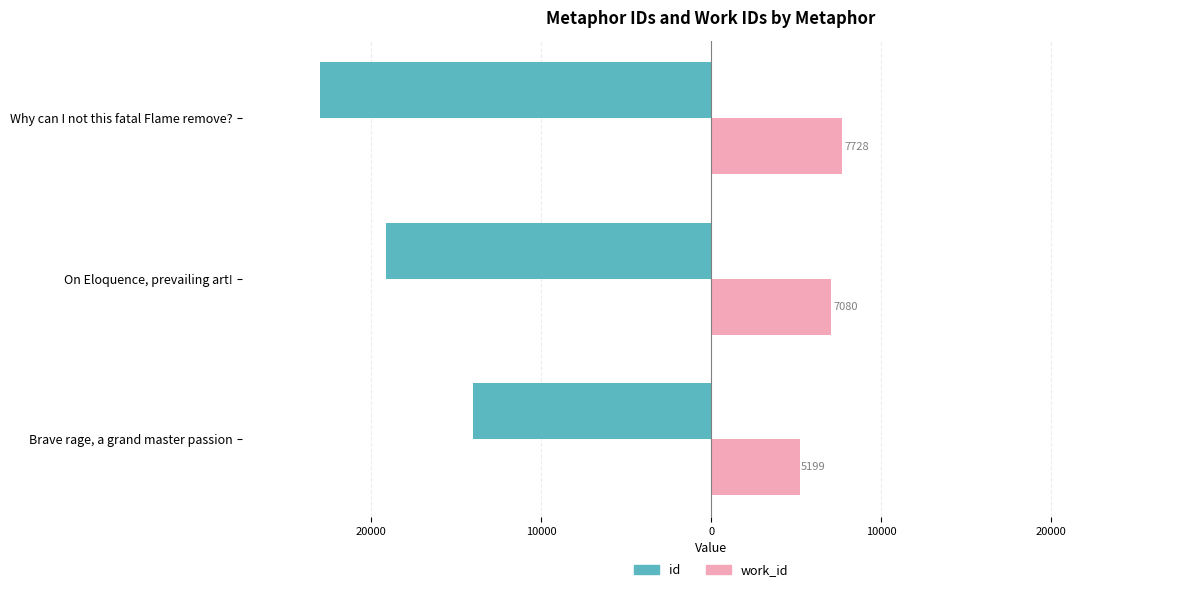

What are all the series names shown in the legend?

id, work_id